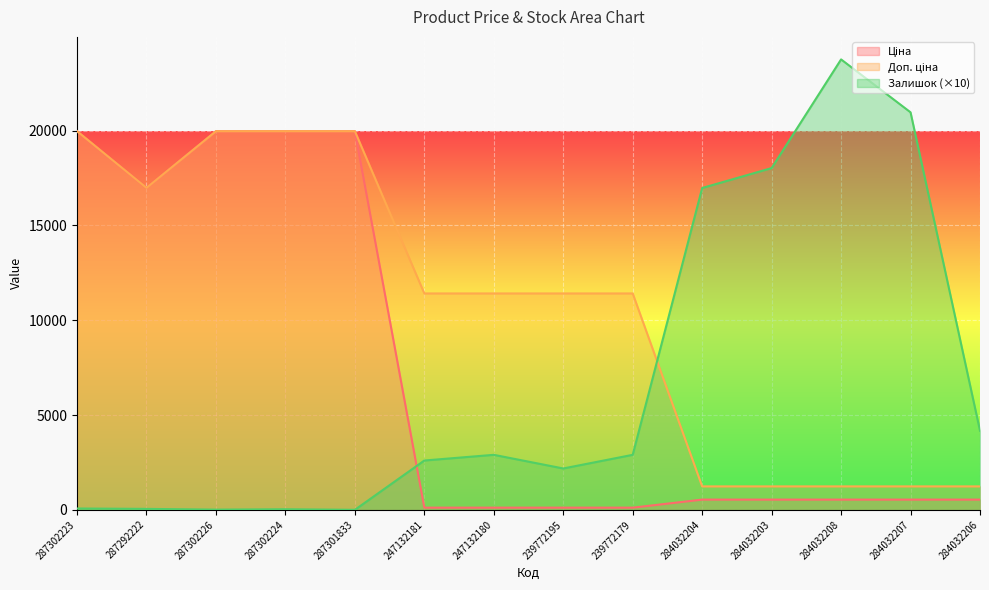

True or false: Доп. ціна and Залишок intersect in this chart.

True